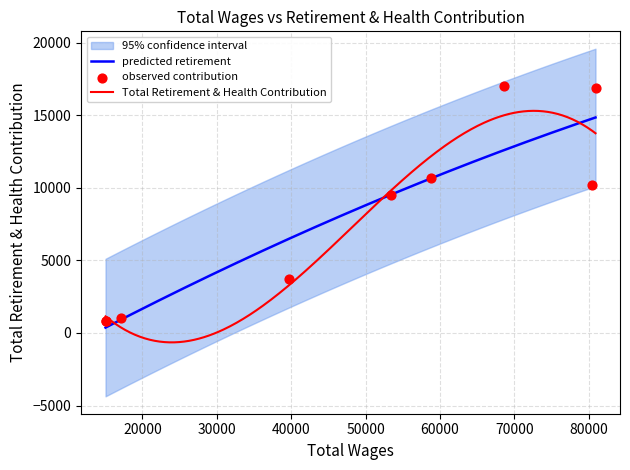

What is the minimum value for Total Retirement & Health Contribution?

-647.1